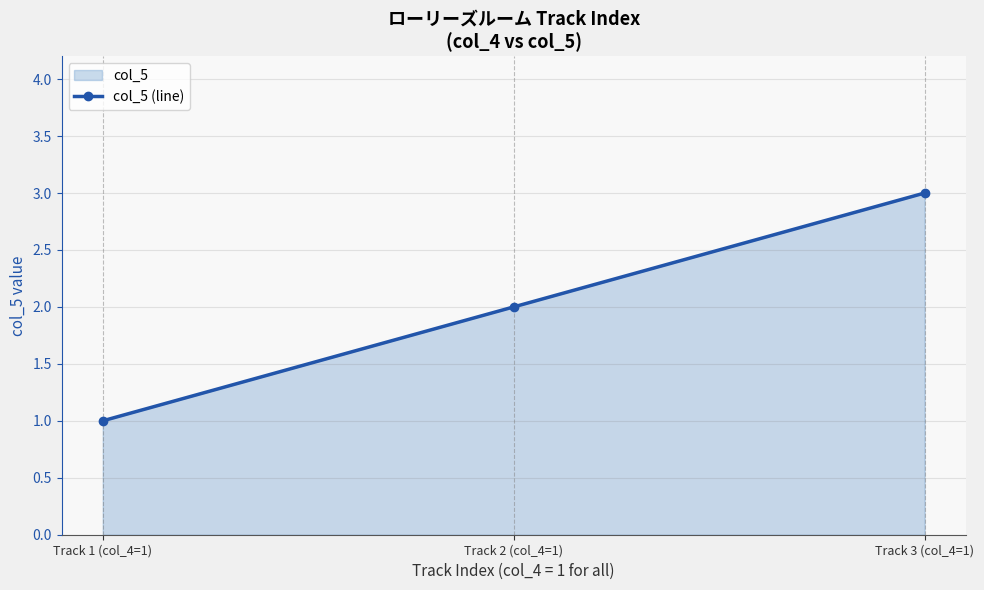

What is the minimum value shown in the chart?

1